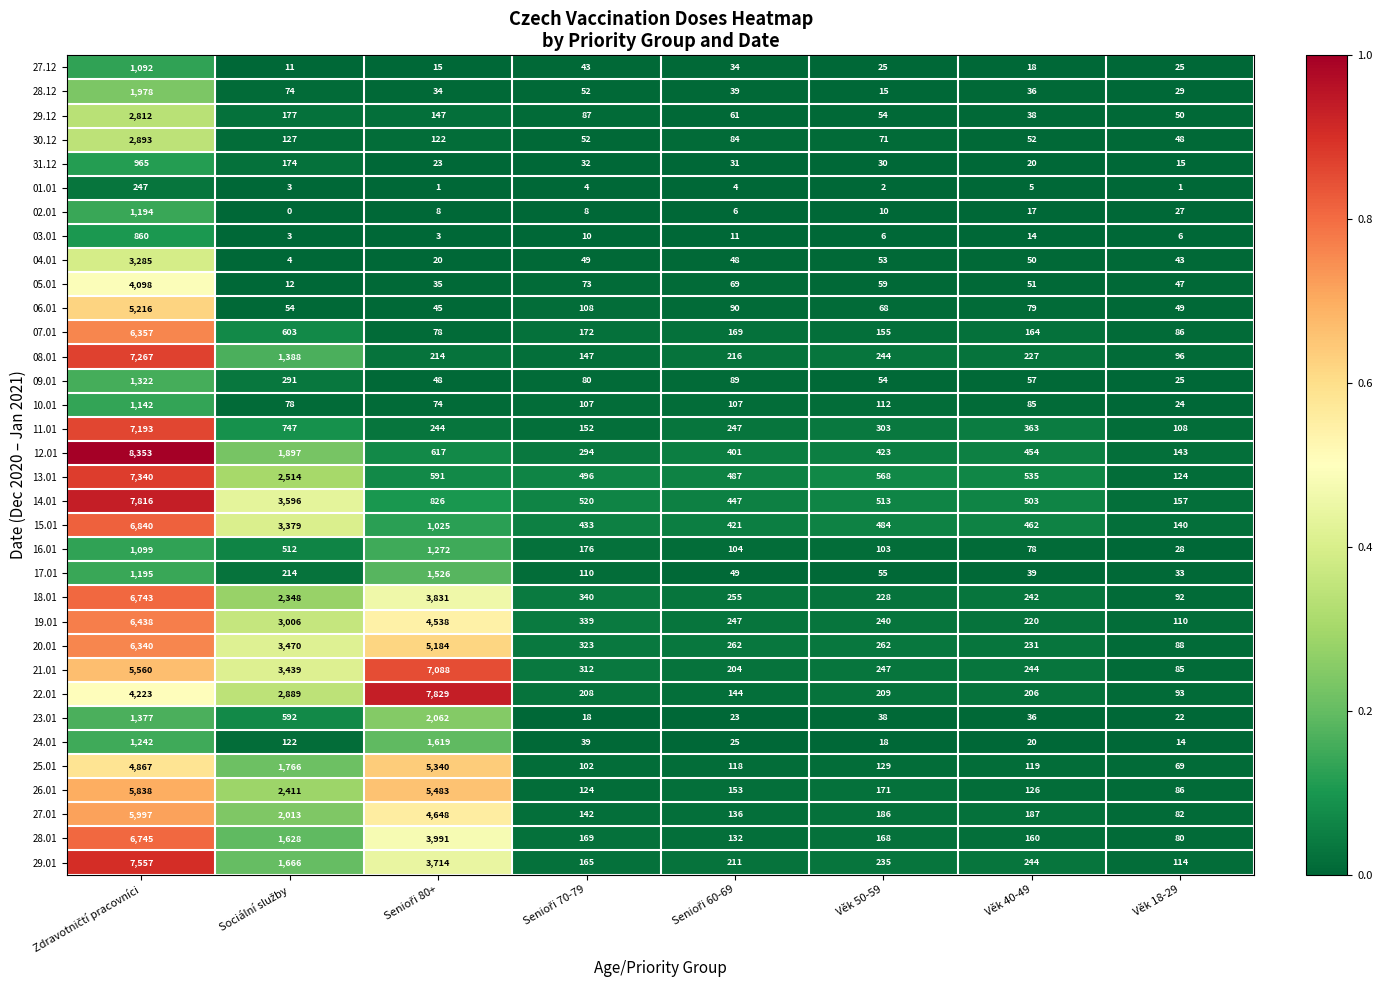

Which series has the largest range (max minus min)?

12.01